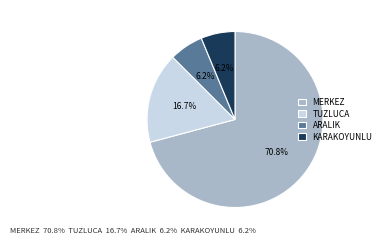

Is the sum of MERKEZ and ARALIK greater than half?

Yes